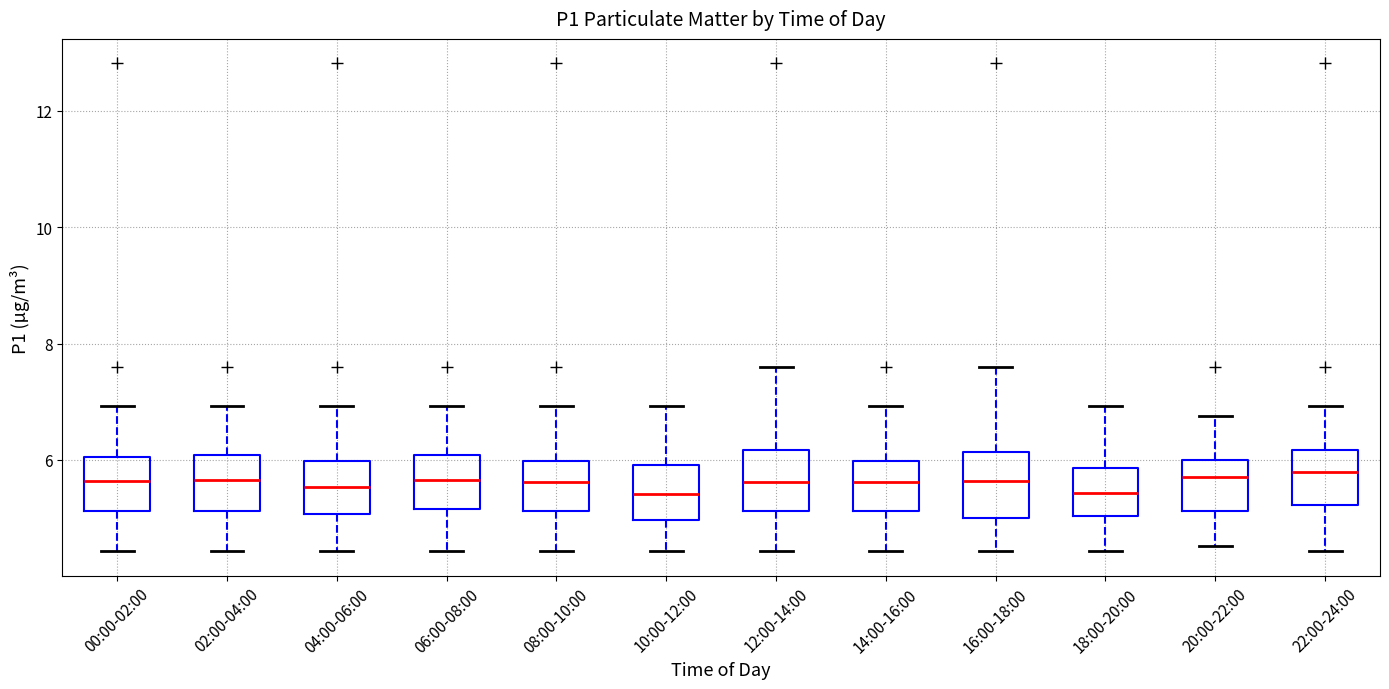

Reading left to right, transcribe this box plot: for each box, give where its median line is, the range the box spans, and where its two whiskers end, as read against the y-axis. The values are not printed on the chart, so give them approximately, as read against the axis.

00:00-02:00: median 5.6, box 5.2 to 6.0, whiskers 4.4 to 7.0
02:00-04:00: median 5.6, box 5.2 to 6.0, whiskers 4.4 to 7.0
04:00-06:00: median 5.6, box 5.0 to 6.0, whiskers 4.4 to 7.0
06:00-08:00: median 5.6, box 5.2 to 6.0, whiskers 4.4 to 7.0
08:00-10:00: median 5.6, box 5.2 to 6.0, whiskers 4.4 to 7.0
10:00-12:00: median 5.4, box 5.0 to 6.0, whiskers 4.4 to 7.0
12:00-14:00: median 5.6, box 5.2 to 6.2, whiskers 4.4 to 7.6
14:00-16:00: median 5.6, box 5.2 to 6.0, whiskers 4.4 to 7.0
16:00-18:00: median 5.6, box 5.0 to 6.2, whiskers 4.4 to 7.6
18:00-20:00: median 5.4, box 5.0 to 5.8, whiskers 4.4 to 7.0
20:00-22:00: median 5.8, box 5.2 to 6.0, whiskers 4.6 to 6.8
22:00-24:00: median 5.8, box 5.2 to 6.2, whiskers 4.4 to 7.0